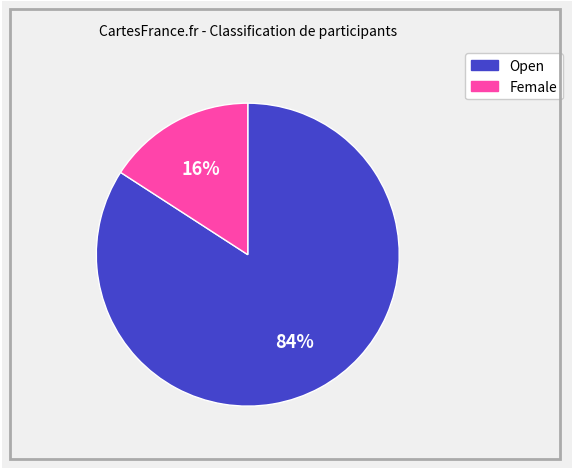

How many segments does this pie chart have?

2